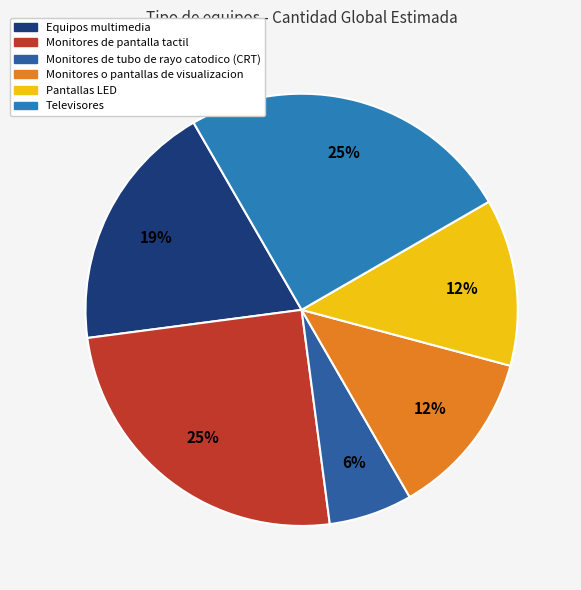

To the nearest percent, what is the difference between the largest and smallest slice percentages?

19%